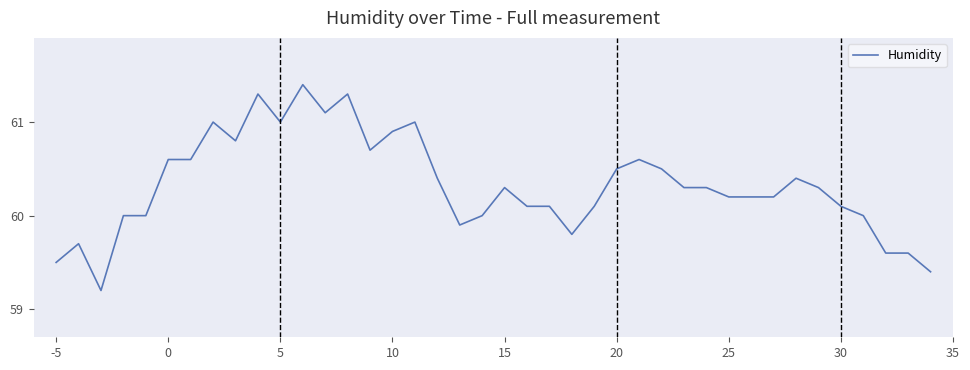

What is the minimum value shown in the chart?

59.2